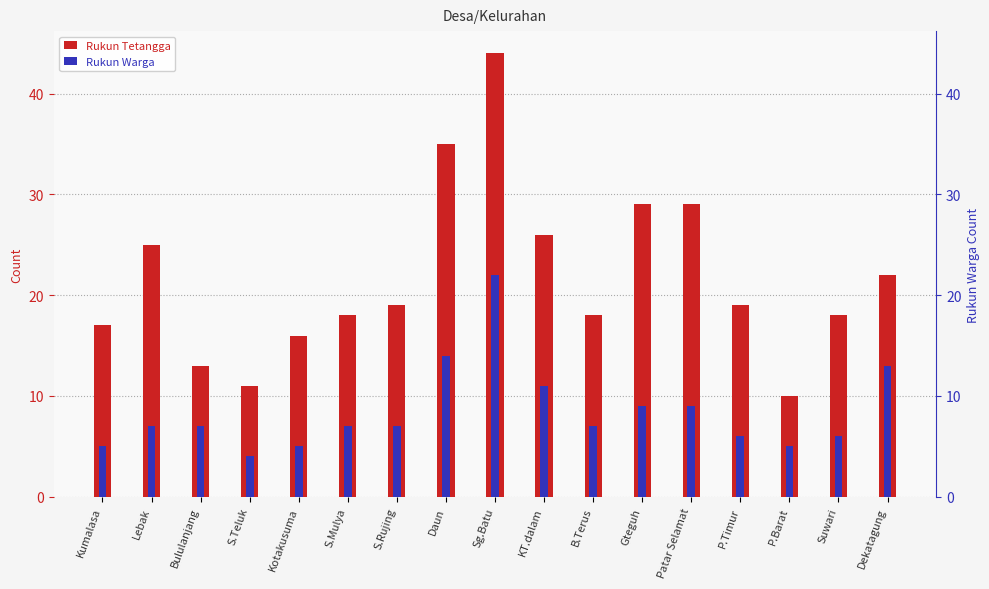

Which category has the highest value in the Rukun Warga series?

Sg.Batu